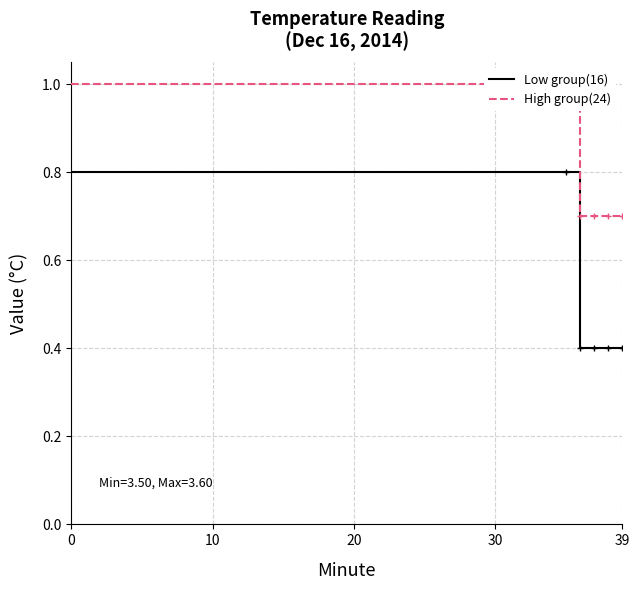

What is the label of the 14th point from the left?

13